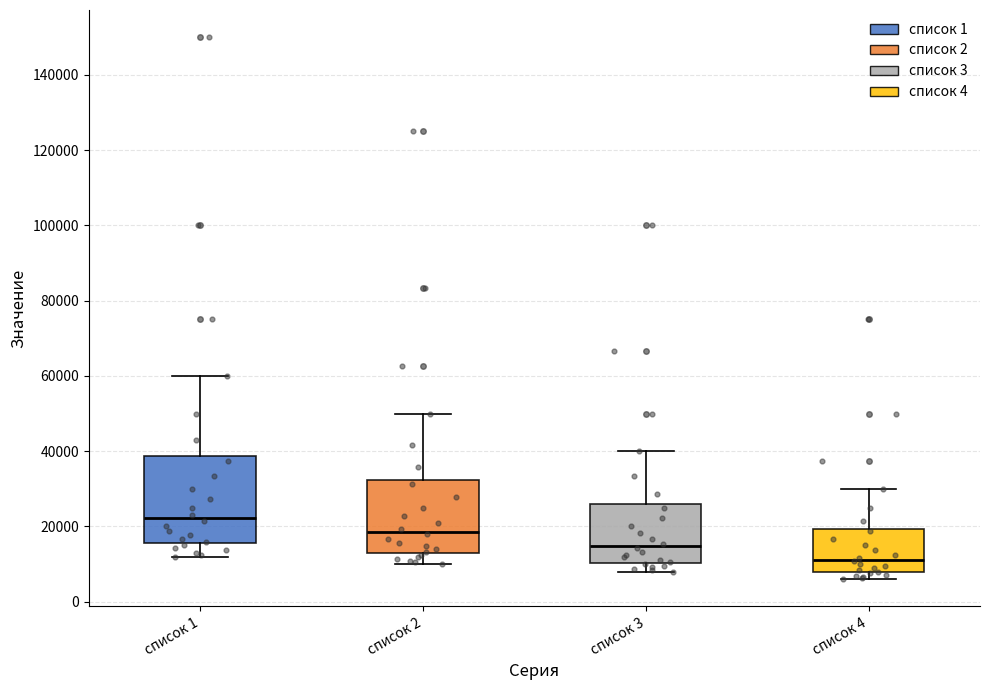

Which box is the tallest, from its lower edge to its upper edge?

список 1